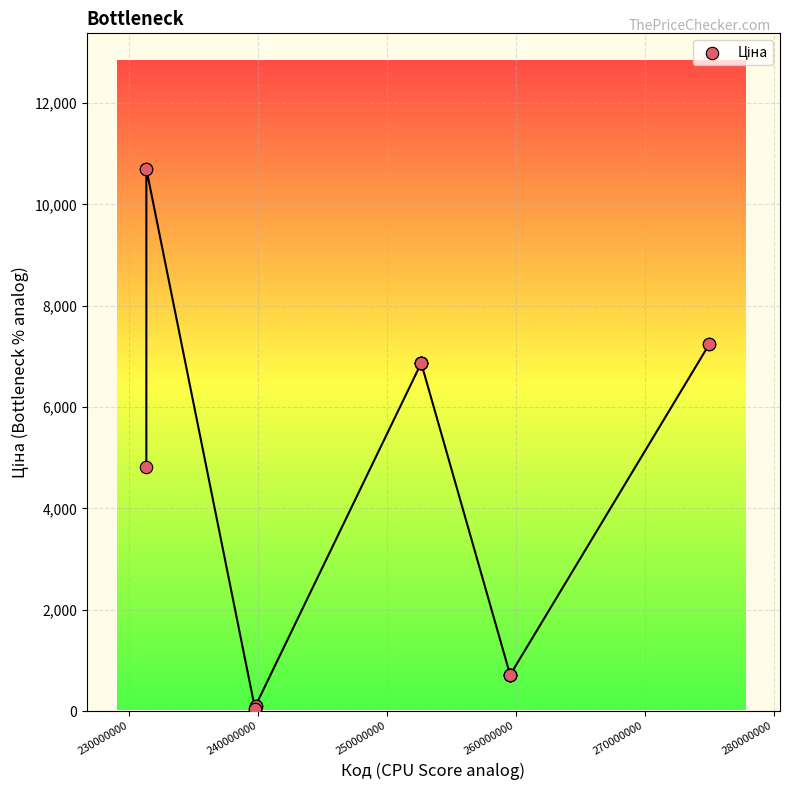

What Y value in the scatter plot is closest to 5376?

4815.2